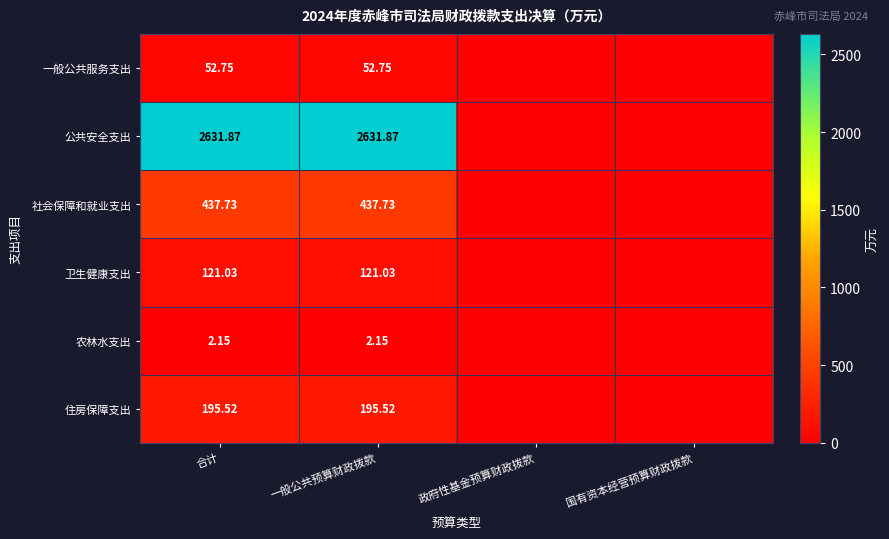

Rank the categories by 一般公共服务支出 value from lowest to highest.

政府性基金预算财政拨款, 国有资本经营预算财政拨款, 合计, 一般公共预算财政拨款